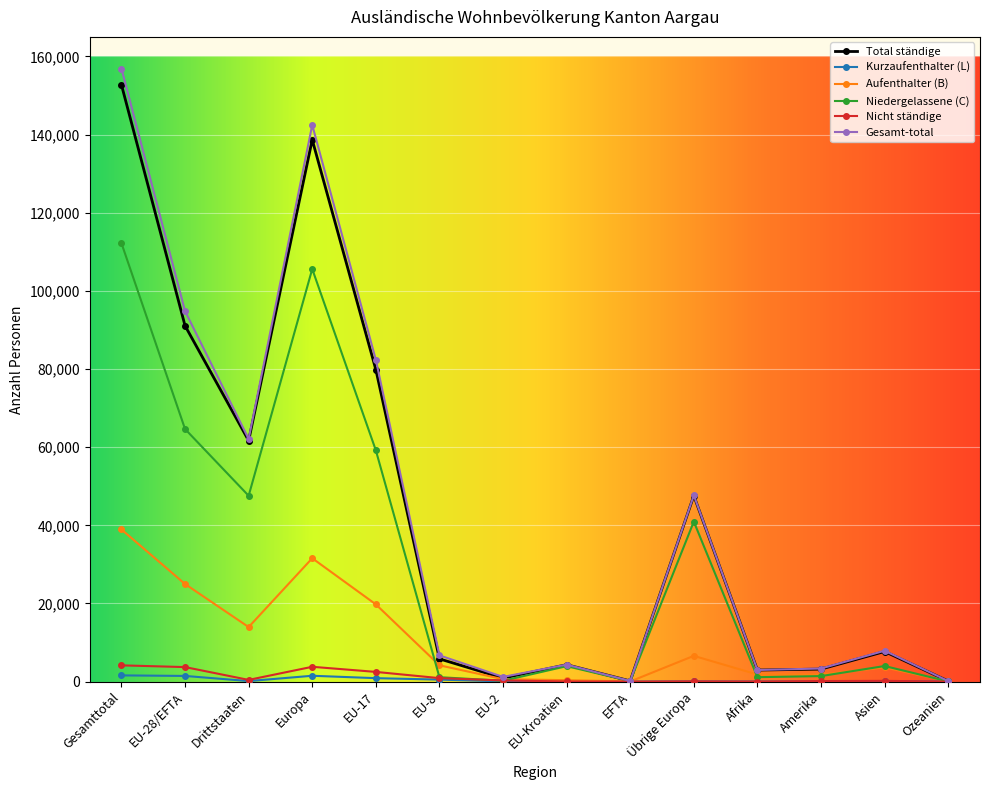

What is the difference between the second highest and minimum values in the Gesamt-total series?

142310